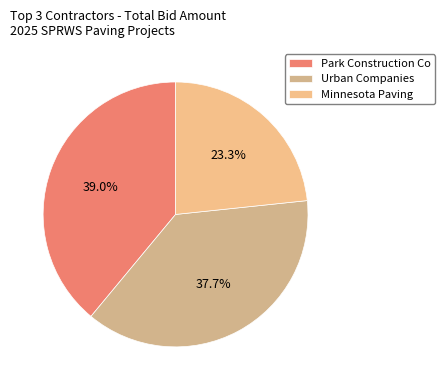

Combined, what portion of the pie is Minnesota Paving and Urban Companies?

61.0%